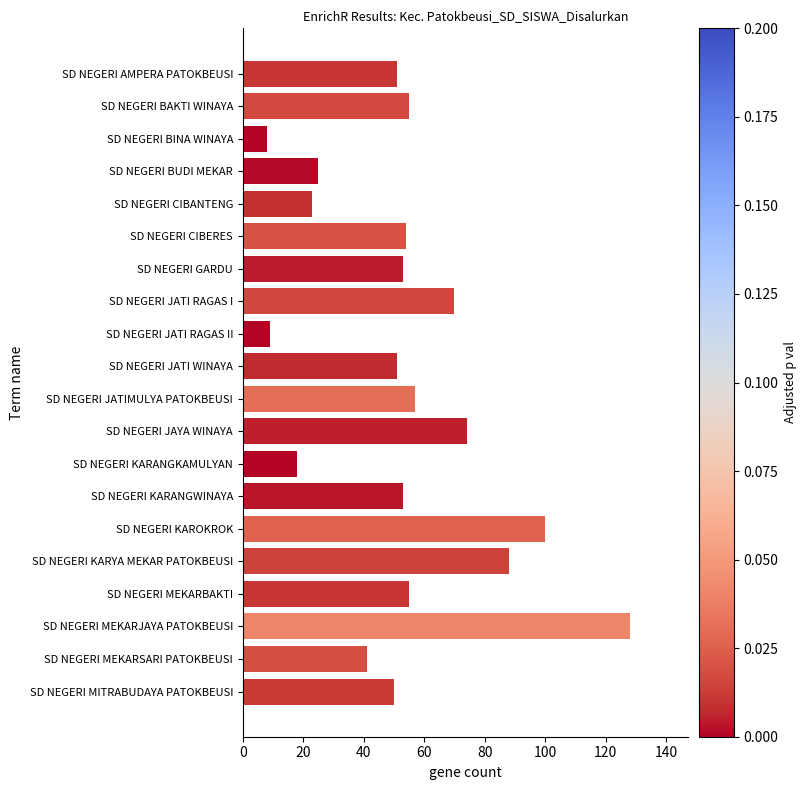

List the labels in order of value, largest first.

SD NEGERI MEKARJAYA PATOKBEUSI, SD NEGERI KAROKROK, SD NEGERI KARYA MEKAR PATOKBEUSI, SD NEGERI JAYA WINAYA, SD NEGERI JATI RAGAS I, SD NEGERI JATIMULYA PATOKBEUSI, SD NEGERI BAKTI WINAYA, SD NEGERI MEKARBAKTI, SD NEGERI CIBERES, SD NEGERI GARDU, SD NEGERI KARANGWINAYA, SD NEGERI AMPERA PATOKBEUSI, SD NEGERI JATI WINAYA, SD NEGERI MITRABUDAYA PATOKBEUSI, SD NEGERI MEKARSARI PATOKBEUSI, SD NEGERI BUDI MEKAR, SD NEGERI CIBANTENG, SD NEGERI KARANGKAMULYAN, SD NEGERI JATI RAGAS II, SD NEGERI BINA WINAYA